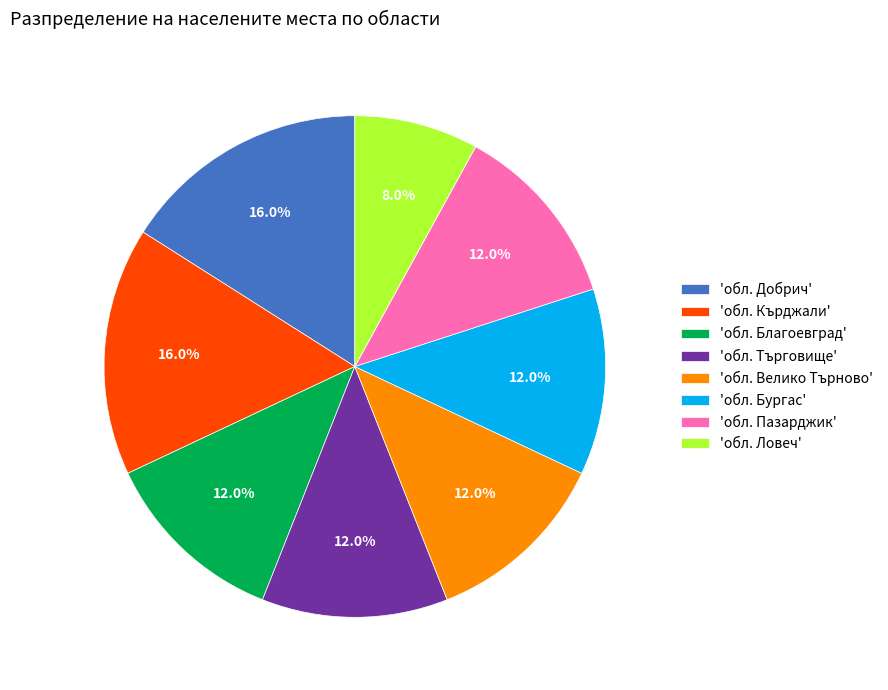

How many segments does this pie chart have?

8